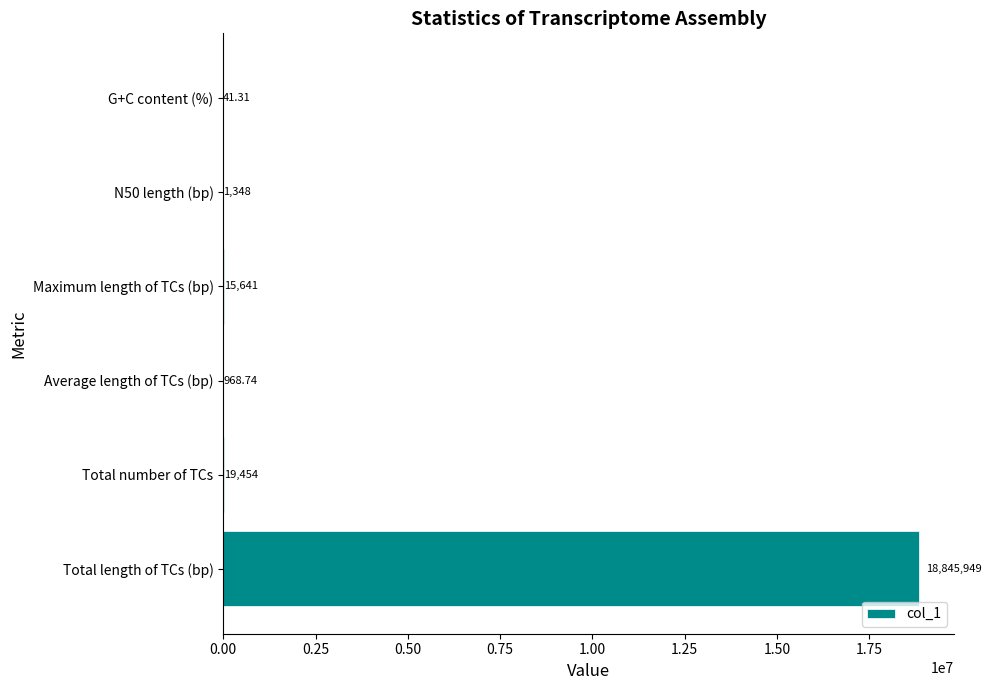

What is the average value?

3147233.7